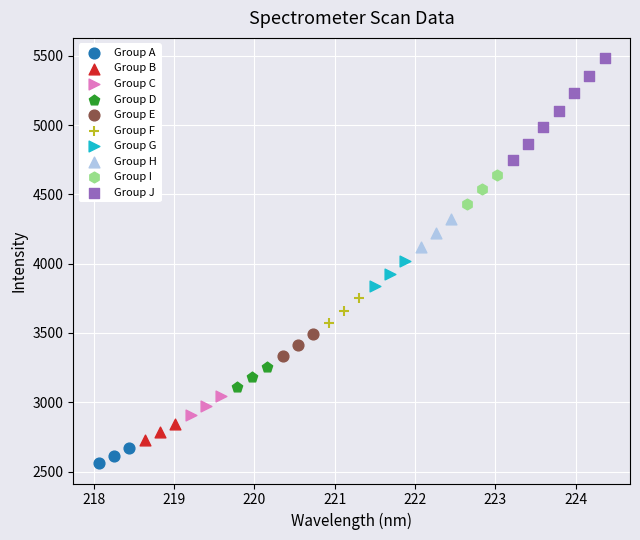

Which series has the largest Y range (max minus min)?

Group J